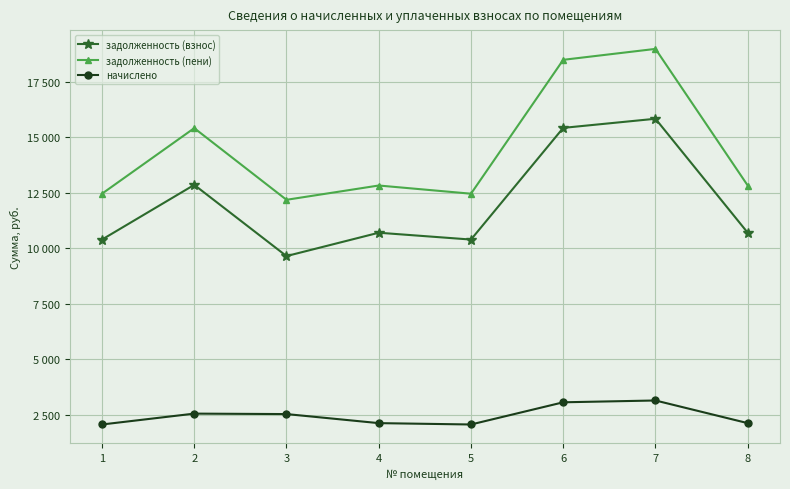

Where is the first local minimum for задолженность (пени)?

3